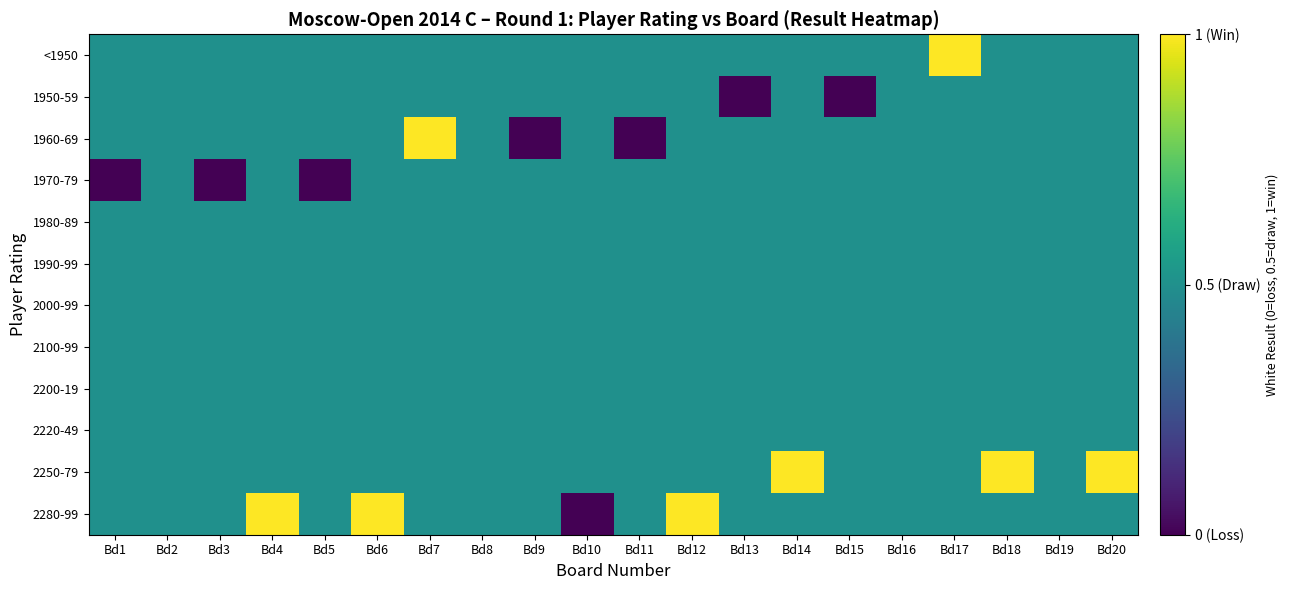

Which series has the largest total across all categories?

2250-79